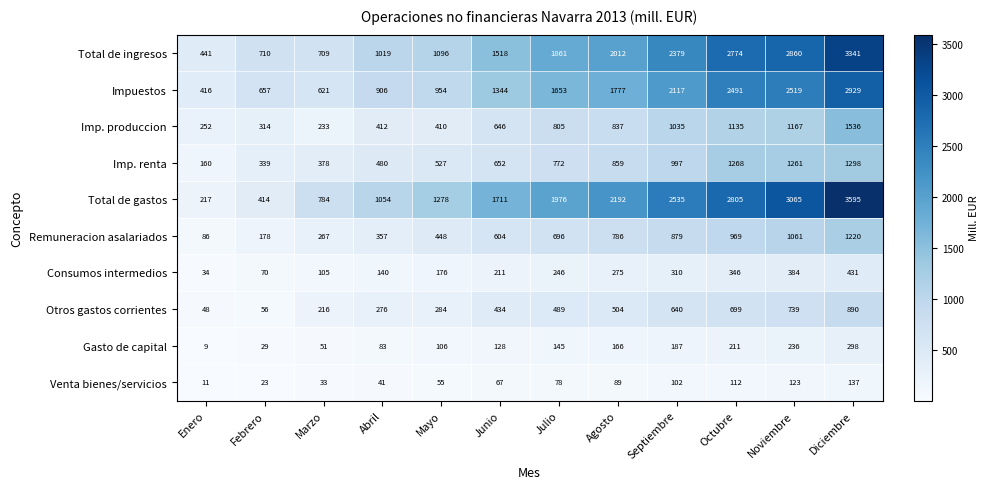

At which label does Gasto de capital reach its minimum?

Enero